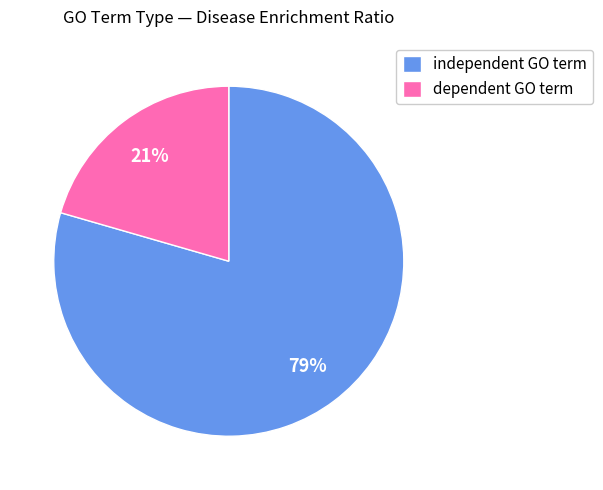

Is there a majority slice in this chart?

Yes